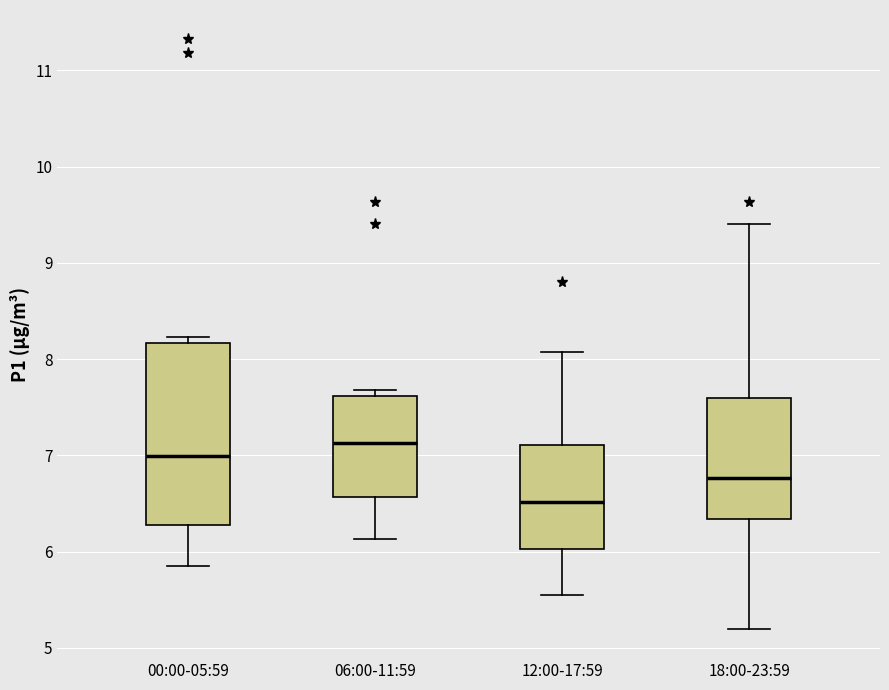

Which box has the highest median line?

06:00-11:59